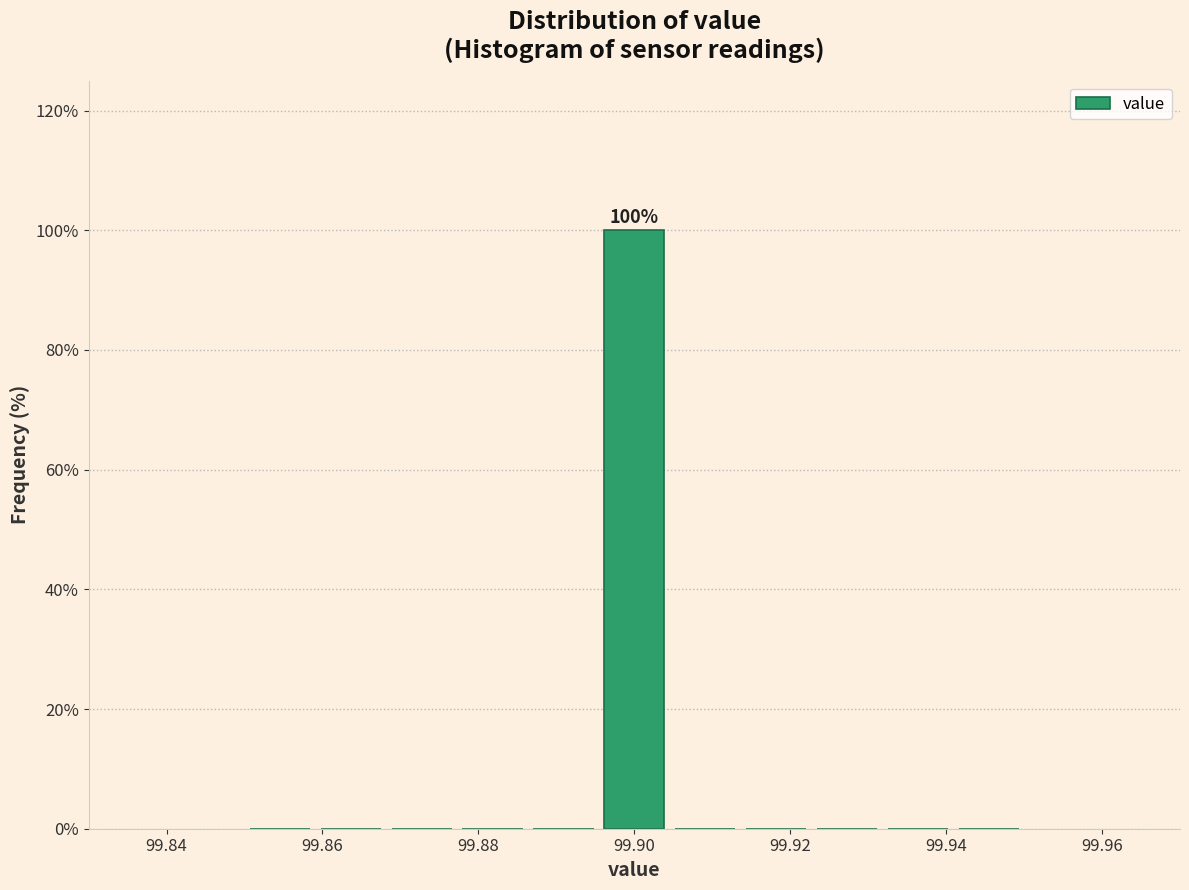

Over which range of the x-axis is the bar tallest?

99.896 to 99.904